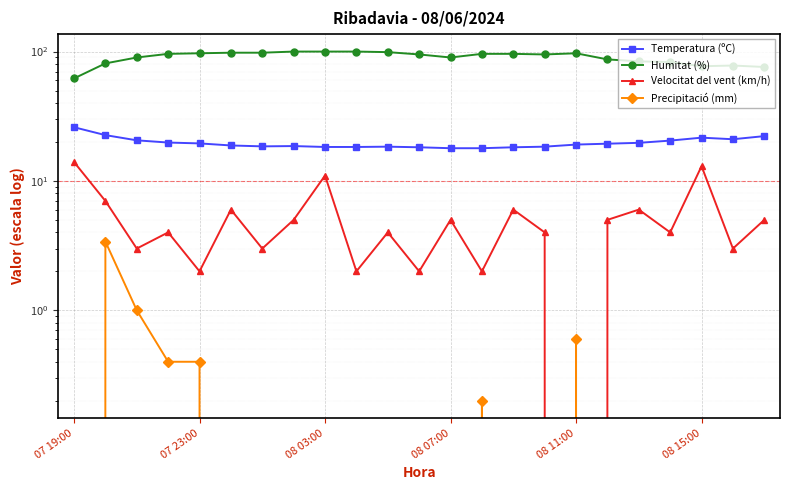

Reading left to right, what are all the values shown in this chart?

Temperatura (ºC): 26.0	22.6	20.6	19.8	19.5	18.8	18.5	18.6	18.3	18.3	18.4	18.2	17.9	17.9	18.2	18.4	19.1	19.4	19.7	20.5	21.6	21.0	22.2
Humitat (%): 62.0	81.0	90.0	96.0	97.0	98.0	98.0	100.0	100.0	100.0	99.0	95.0	90.0	96.0	96.0	95.0	97.0	87.0	84.0	83.0	77.0	78.0	76.0
Velocitat del vent (km/h): 14.0	7.0	3.0	4.0	2.0	6.0	3.0	5.0	11.0	2.0	4.0	2.0	5.0	2.0	6.0	4.0	0.0	5.0	6.0	4.0	13.0	3.0	5.0
Precipitació (mm): 0.0	3.4	1.0	0.4	0.4	0.0	0.0	0.0	0.0	0.0	0.0	0.0	0.0	0.2	0.0	0.0	0.6	0.0	0.0	0.0	0.0	0.0	0.0